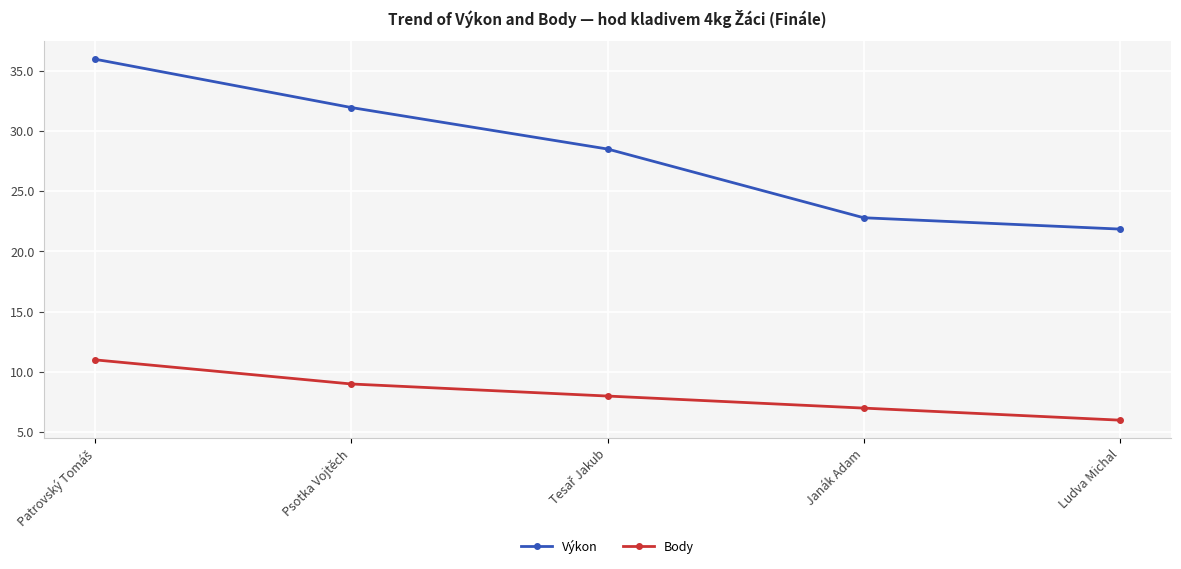

What is the sum of all Výkon values?

141.0